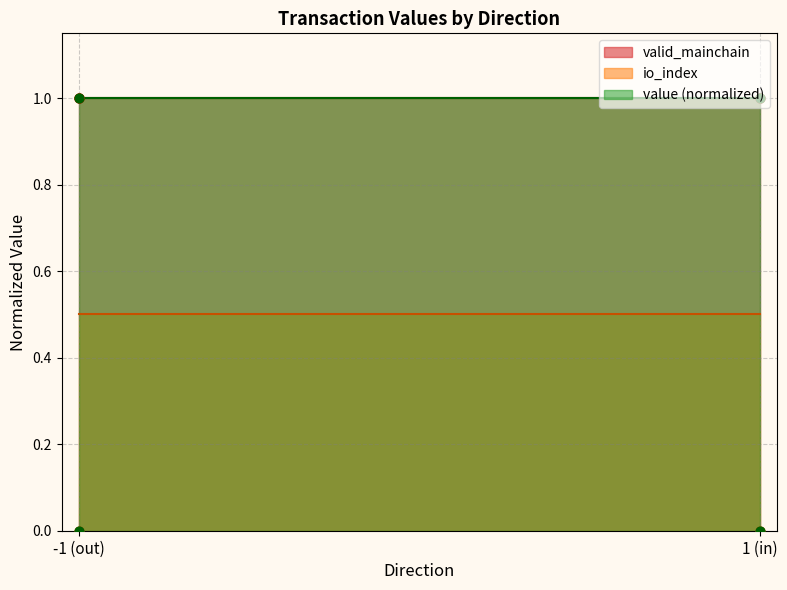

Which series reaches the minimum Y coordinate?

io_index